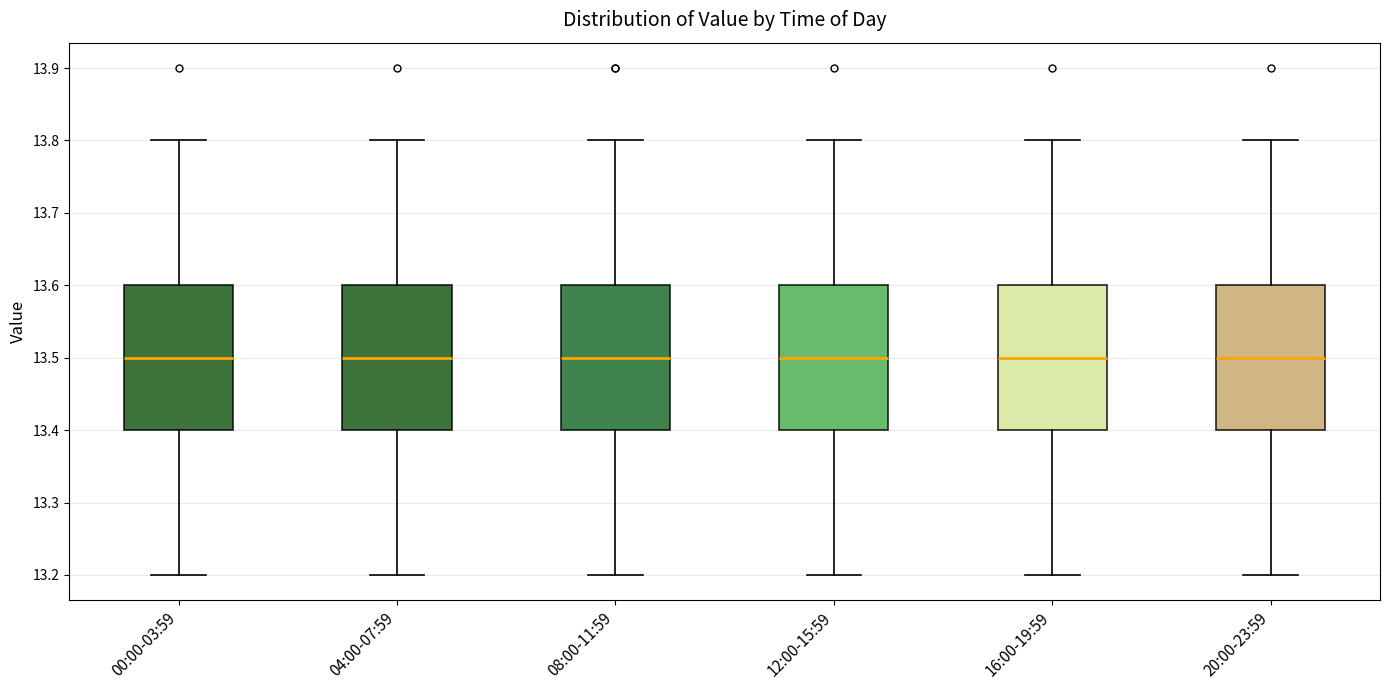

Reading left to right, transcribe this box plot: for each box, give where its median line is, the range the box spans, and where its two whiskers end, as read against the y-axis. The values are not printed on the chart, so give them approximately, as read against the axis.

00:00-03:59: median 13.5, box 13.4 to 13.6, whiskers 13.2 to 13.8
04:00-07:59: median 13.5, box 13.4 to 13.6, whiskers 13.2 to 13.8
08:00-11:59: median 13.5, box 13.4 to 13.6, whiskers 13.2 to 13.8
12:00-15:59: median 13.5, box 13.4 to 13.6, whiskers 13.2 to 13.8
16:00-19:59: median 13.5, box 13.4 to 13.6, whiskers 13.2 to 13.8
20:00-23:59: median 13.5, box 13.4 to 13.6, whiskers 13.2 to 13.8